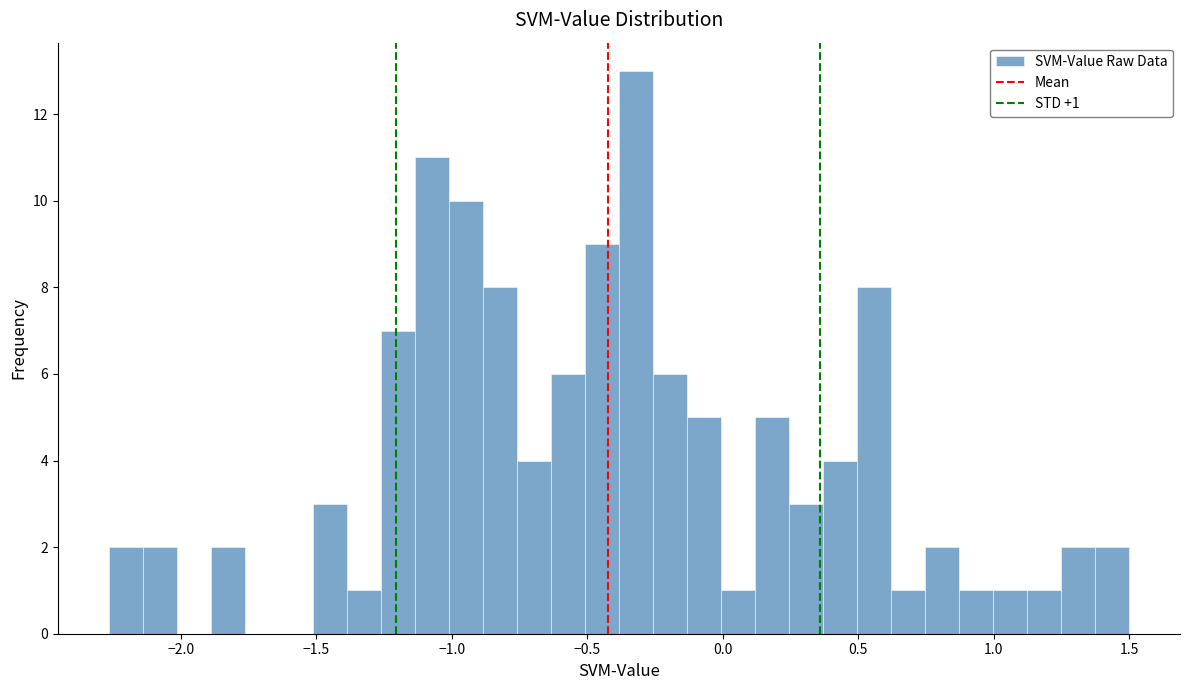

Around what value on the x-axis is the tallest bar? Give the approximate position of its centre, as read against the axis.

-0.30